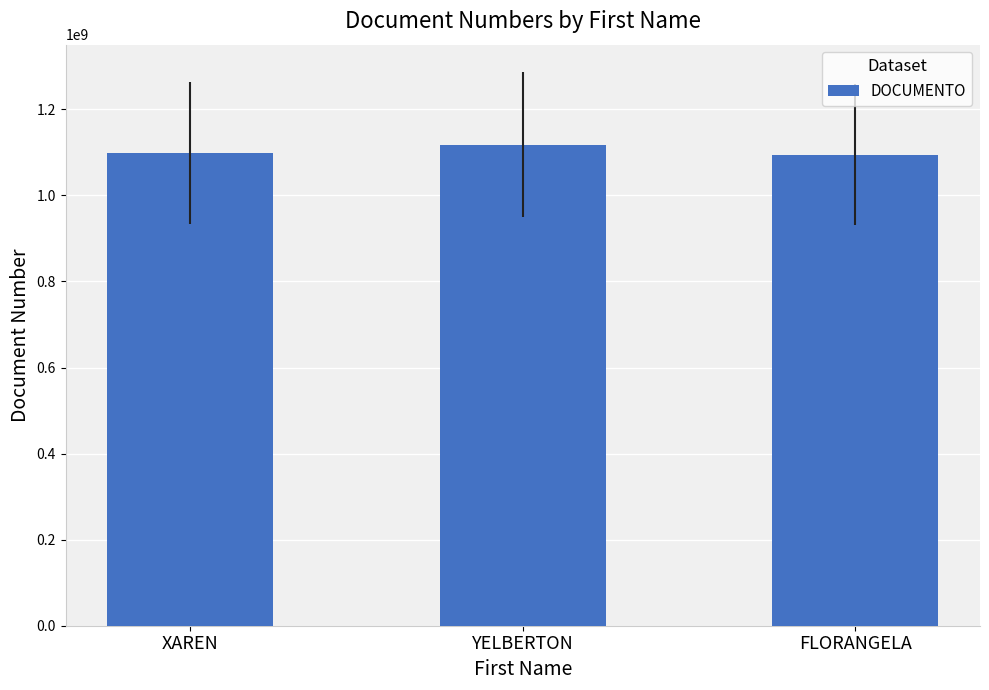

What position from the right is FLORANGELA?

1